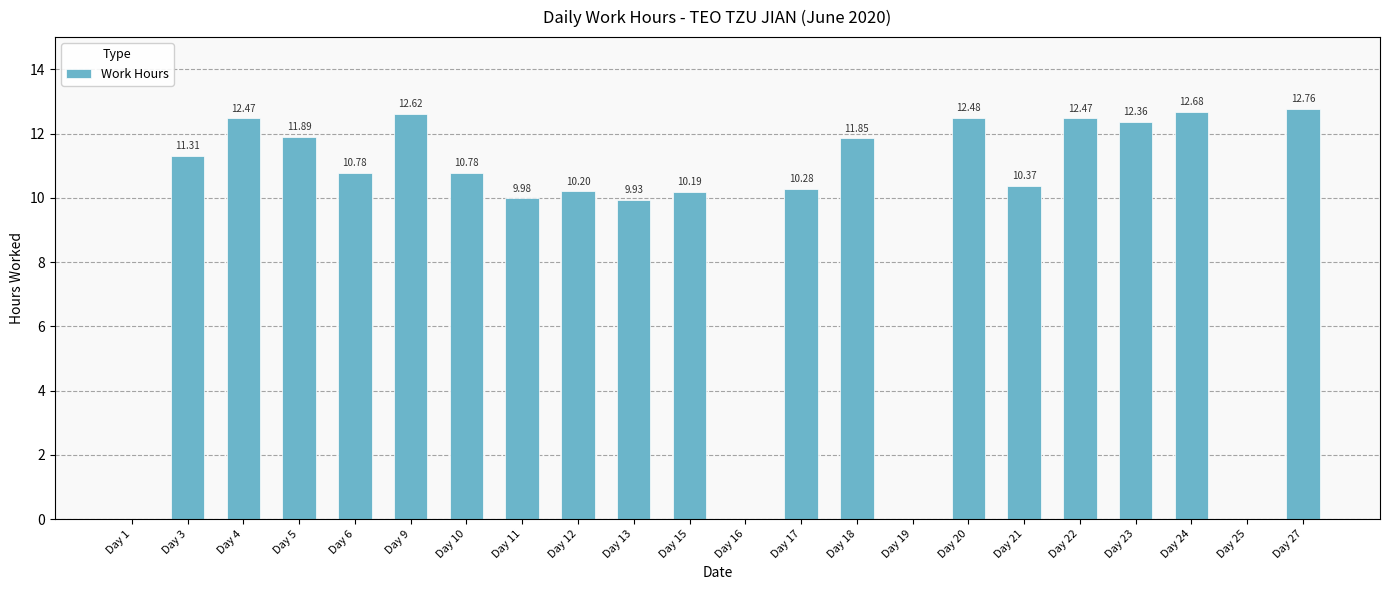

What is the ratio of the value at Day 15 to the value at Day 24?

0.8